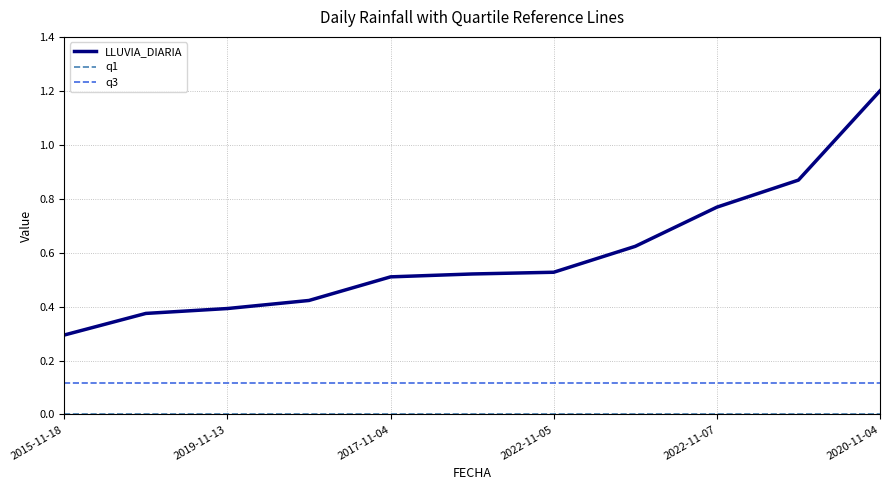

Is this an area chart (filled region under the line)?

No